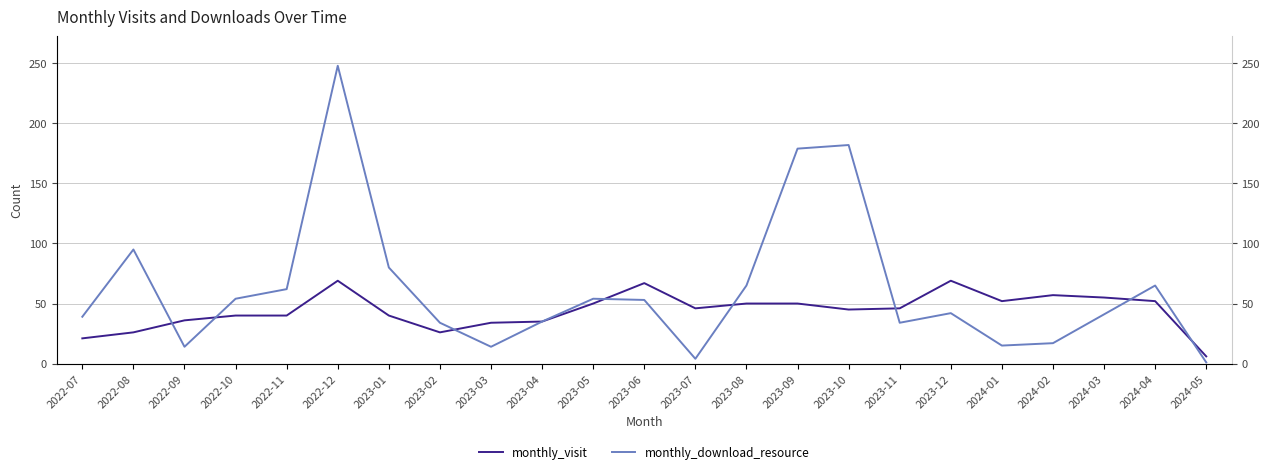

What are all the series names shown in the legend?

monthly_visit, monthly_download_resource